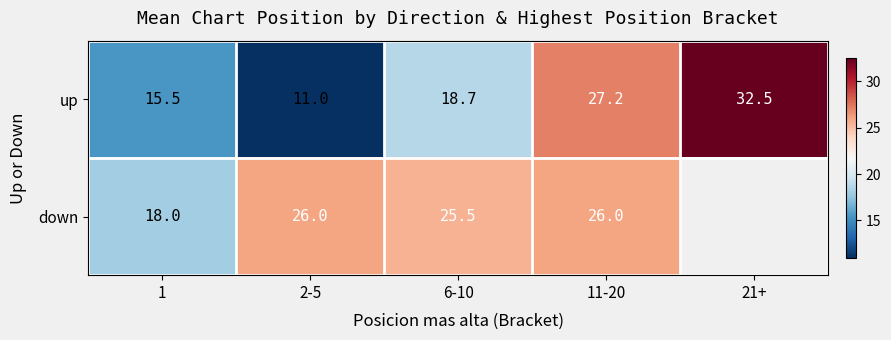

Is it true that up equals 26.2 at 6-10?

False